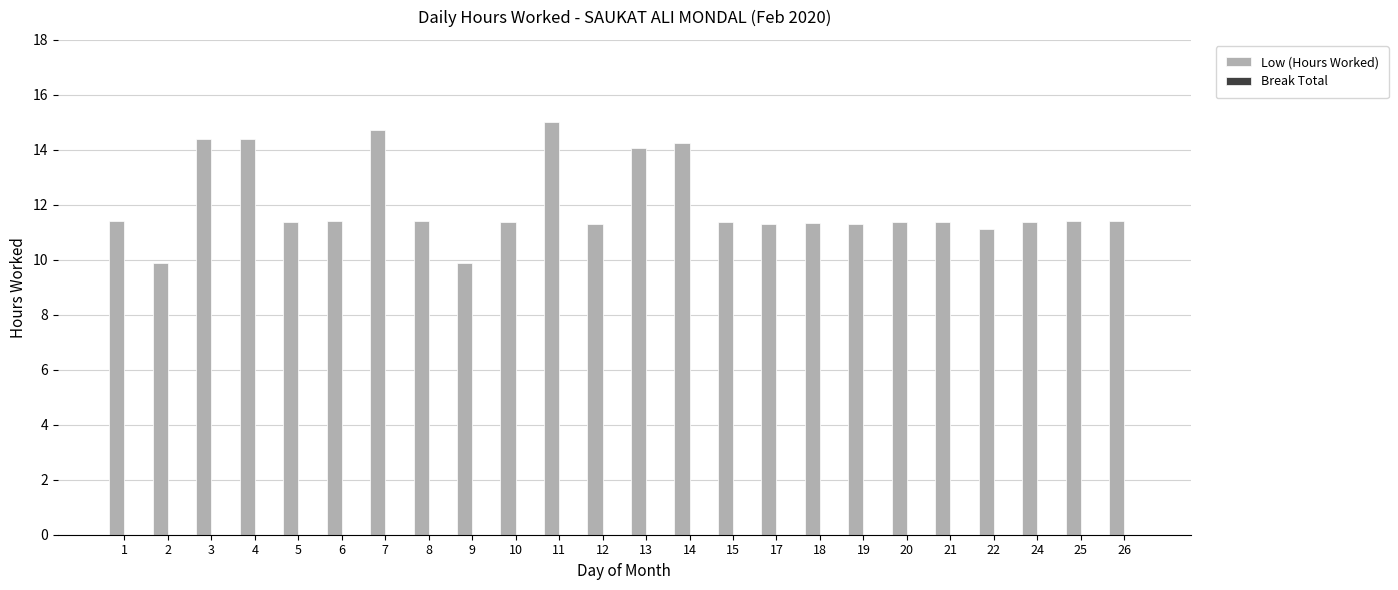

What is the maximum value shown in the chart?

15.0